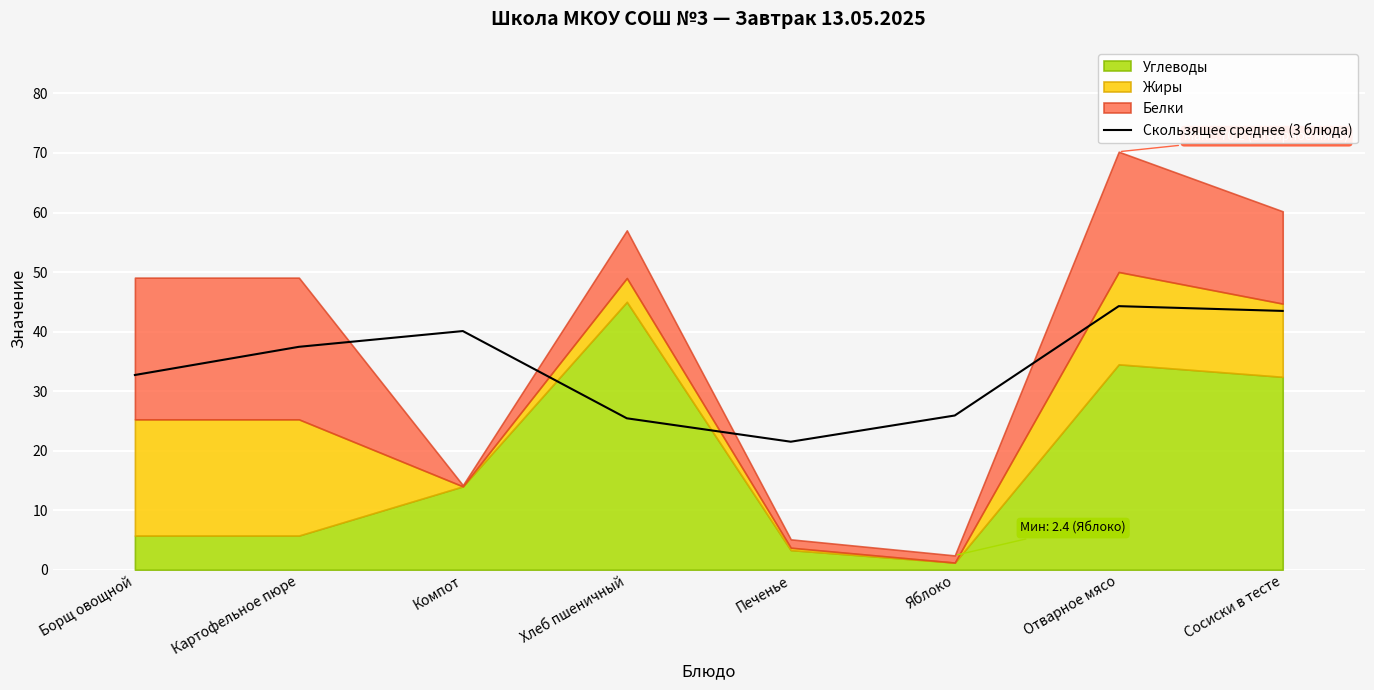

The value of Скользящее среднее (3 блюда) at Печенье is 8.0. True or false?

False